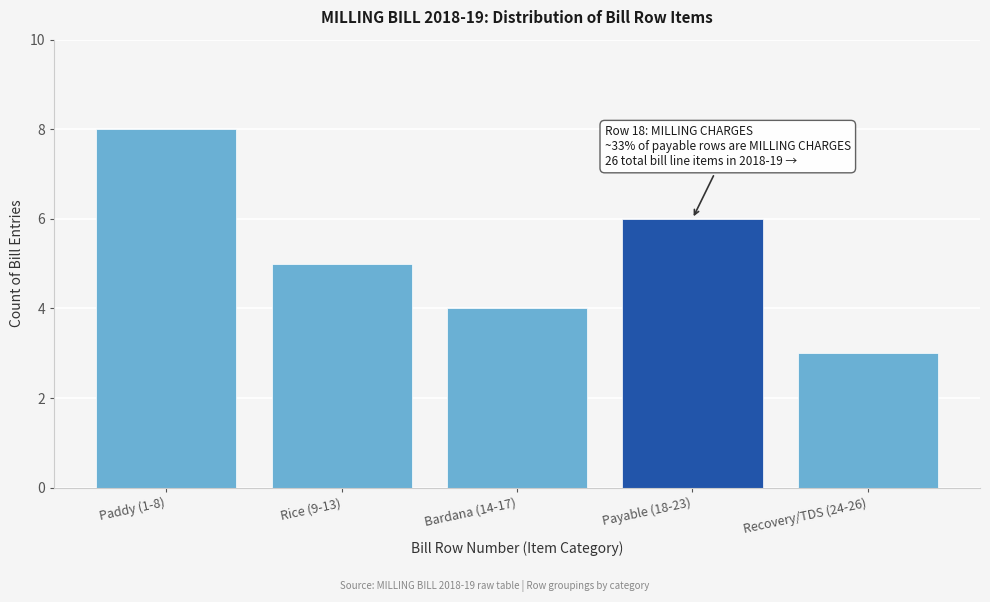

Reading left to right, extract all data points from this chart.

8	5	4	6	3